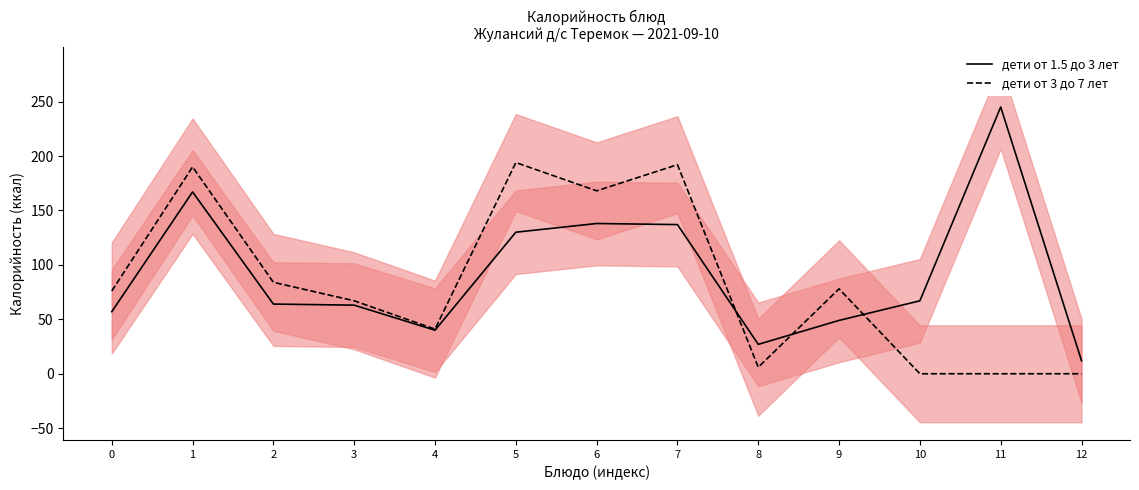

Does the chart have visible grid lines?

No